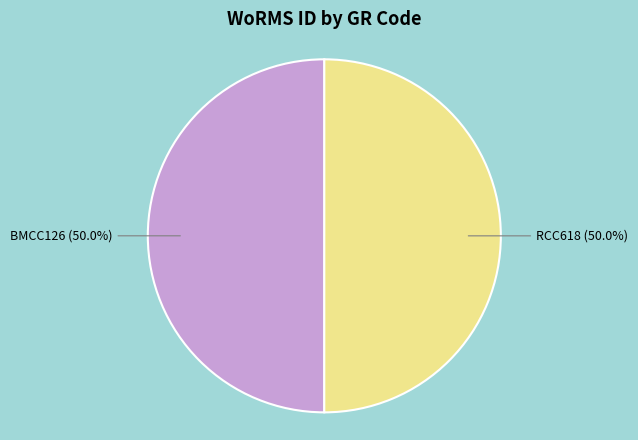

Which slice is the largest?

RCC618